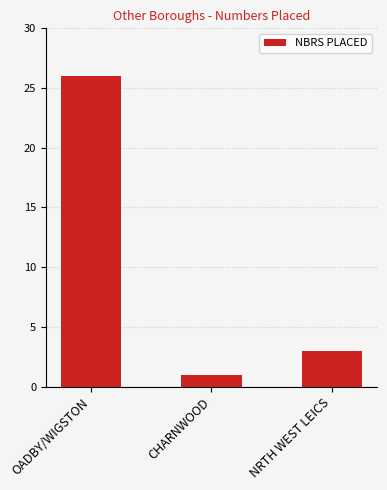

Reading left to right, what are all the values shown in this chart?

OADBY/WIGSTON=26	CHARNWOOD=1	NRTH WEST LEICS=3